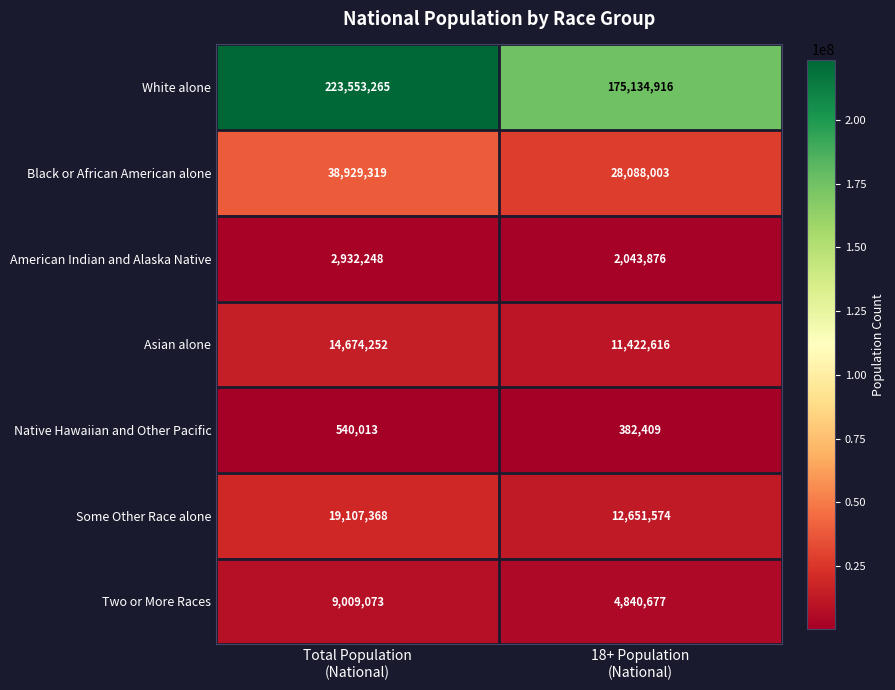

What is the greatest value displayed?

223553265